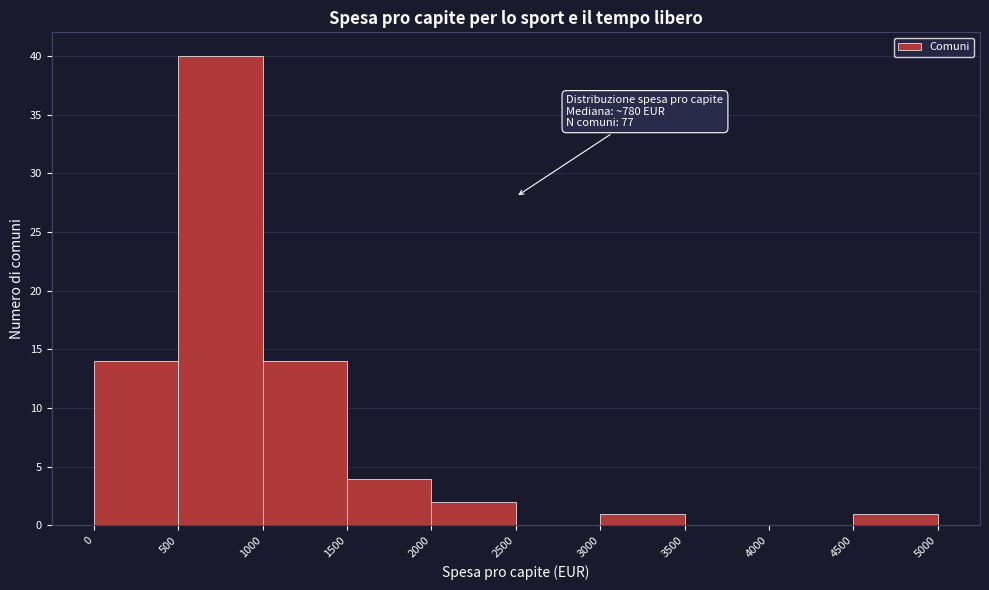

Over which range of the x-axis is the bar tallest?

500 to 1000